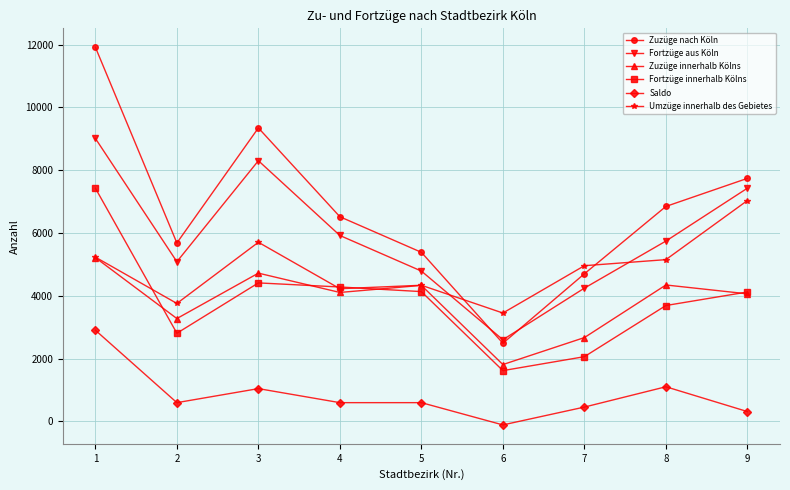

What is the maximum value shown in the chart?

11915